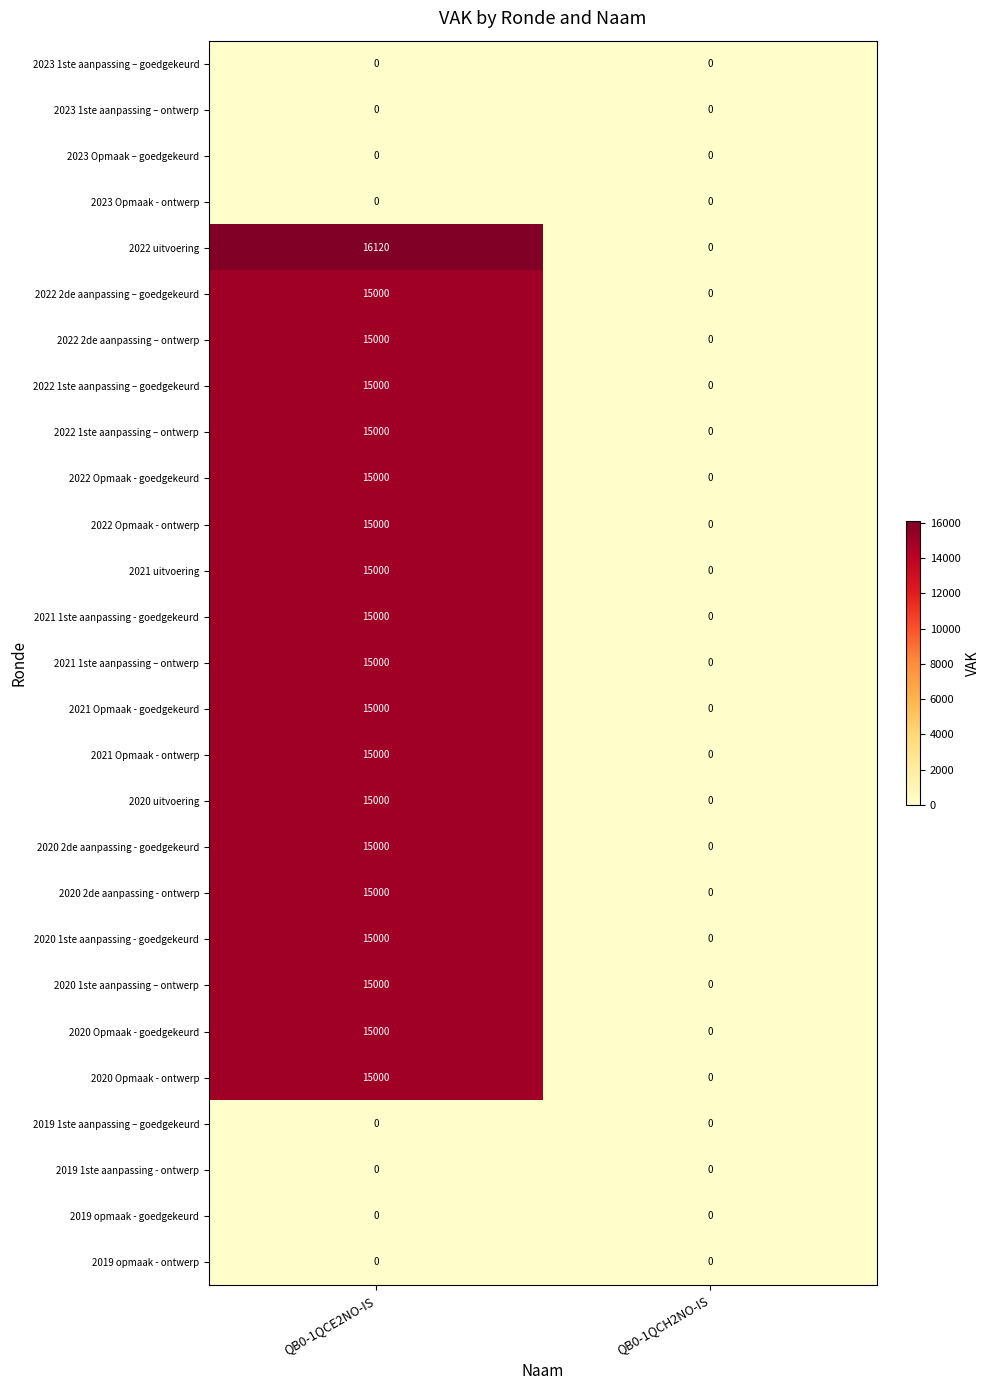

At which category is the sum across all series the highest?

QB0-1QCE2NO-IS